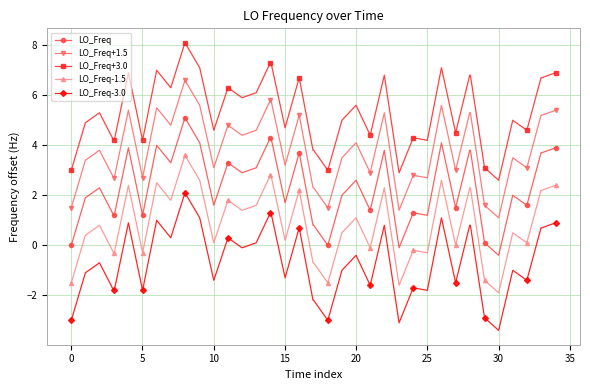

Rank the series by their average value, from highest to lowest.

LO_Freq+3.0, LO_Freq+1.5, LO_Freq, LO_Freq-1.5, LO_Freq-3.0